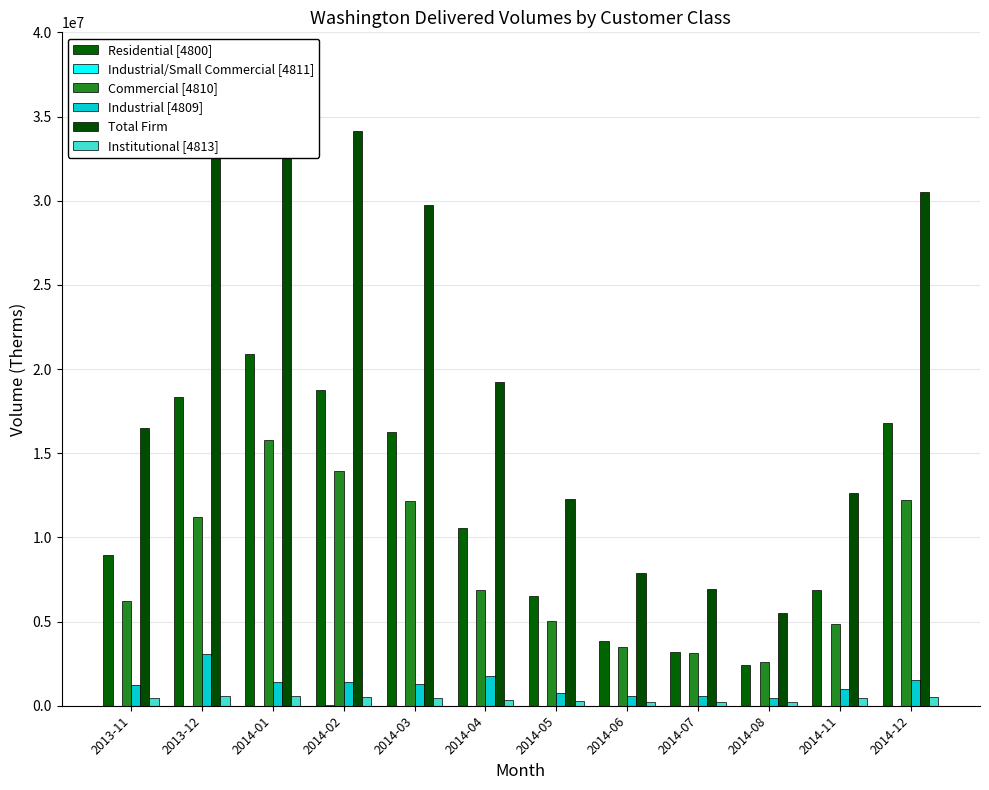

Where does the Total Firm series first go above 19218448?

2013-12